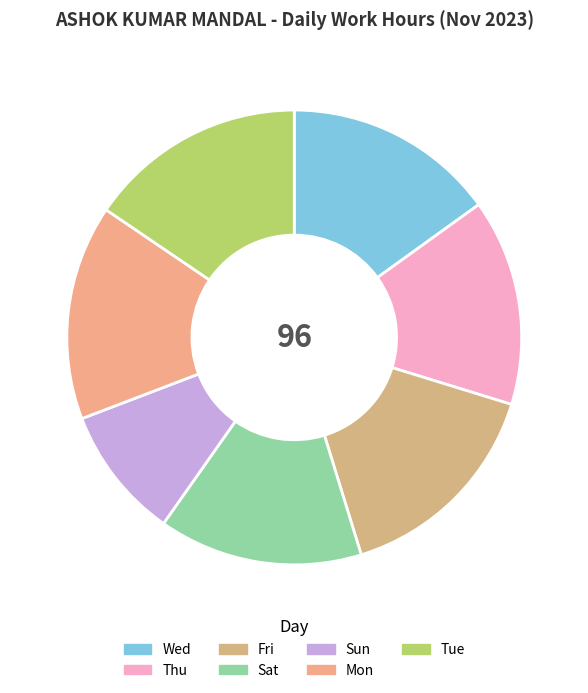

How many slices are in this pie chart?

7